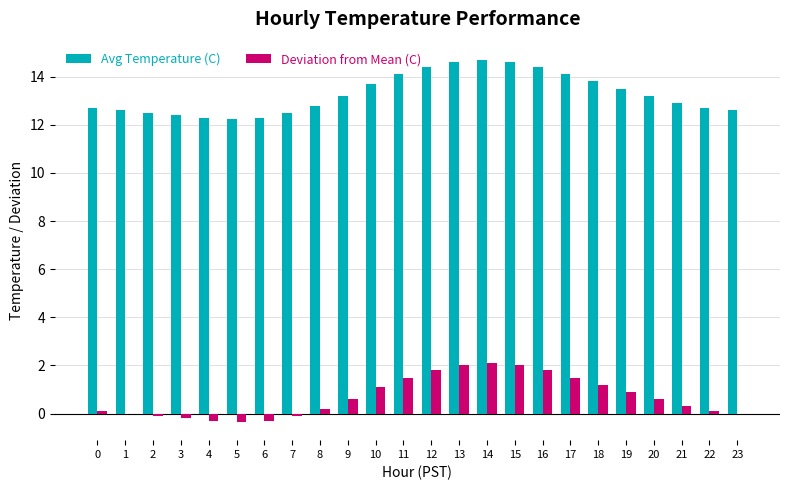

What is the maximum value shown in the chart?

14.7